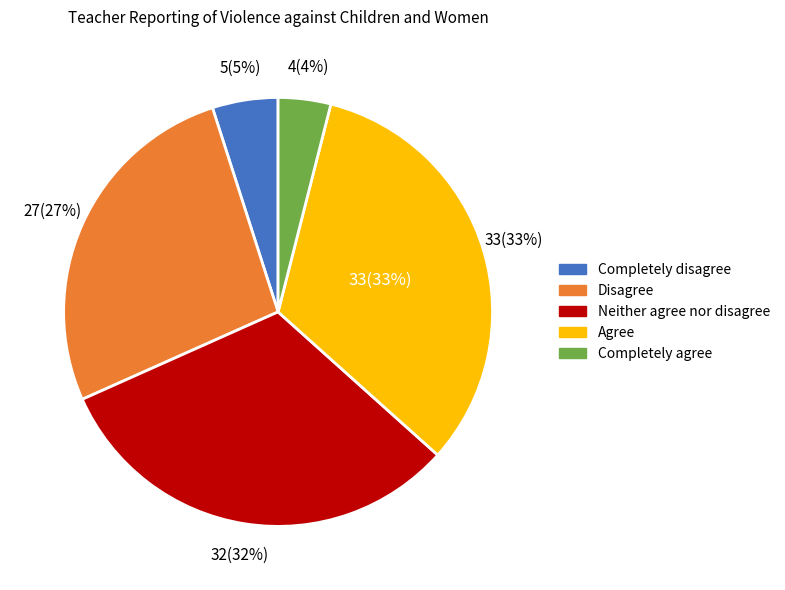

How many segments does this pie chart have?

5